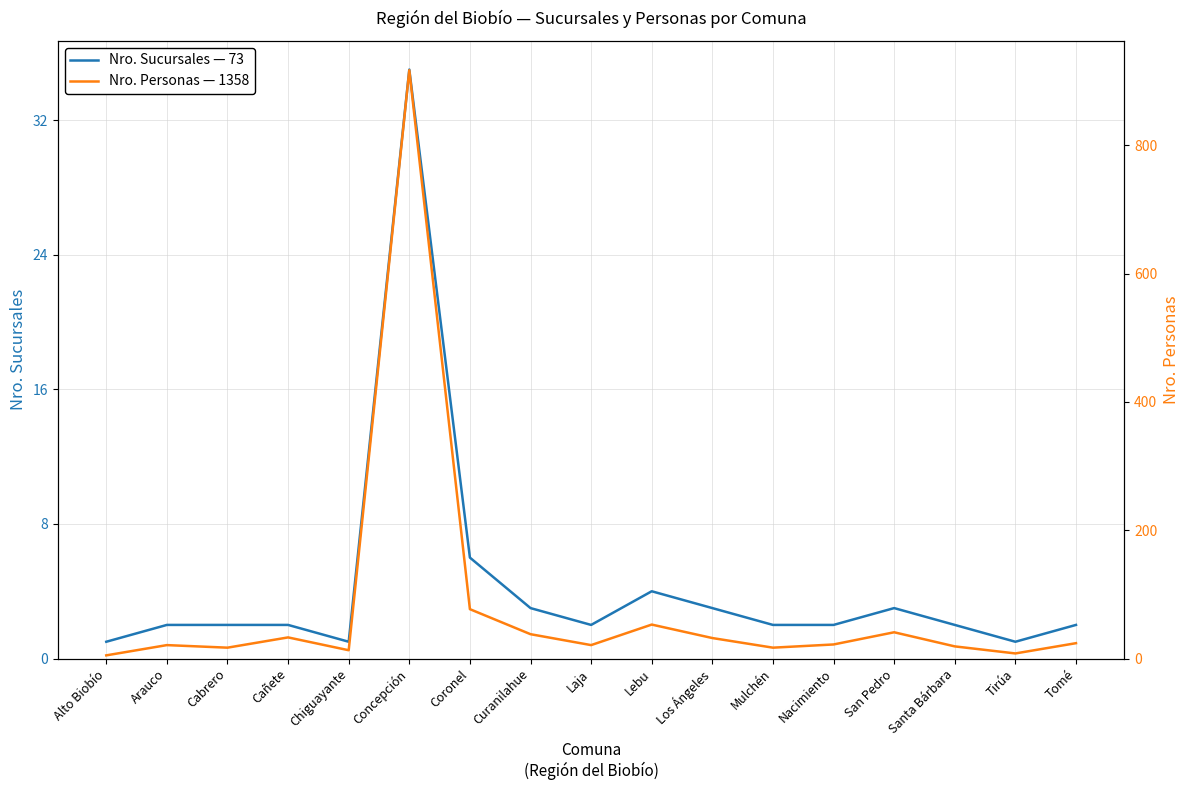

Reading left to right, what are all the values shown in this chart?

Nro. Sucursales — 73: Alto Biobío=1	Arauco=2	Cabrero=2	Cañete=2	Chiguayante=1	Concepción=35	Coronel=6	Curanilahue=3	Laja=2	Lebu=4	Los Ángeles=3	Mulchén=2	Nacimiento=2	San Pedro=3	Santa Bárbara=2	Tirúa=1	Tomé=2
Nro. Personas — 1358: Alto Biobío=5	Arauco=21	Cabrero=17	Cañete=33	Chiguayante=13	Concepción=917	Coronel=77	Curanilahue=38	Laja=21	Lebu=53	Los Ángeles=32	Mulchén=17	Nacimiento=22	San Pedro=41	Santa Bárbara=19	Tirúa=8	Tomé=24